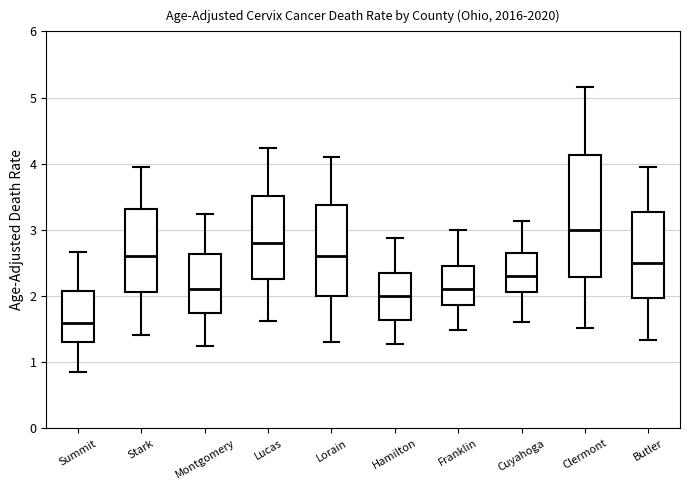

Where does the median line of the box for Butler sit on the y-axis? The values are not printed on the chart, so give them approximately, as read against the axis.

2.5